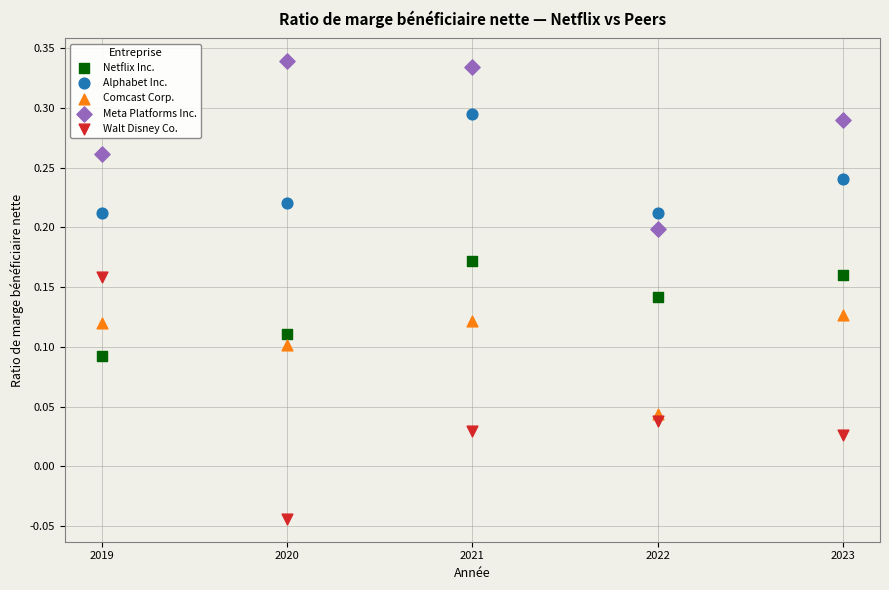

Across all data points, what is the range of Y values (max minus min)?

0.4